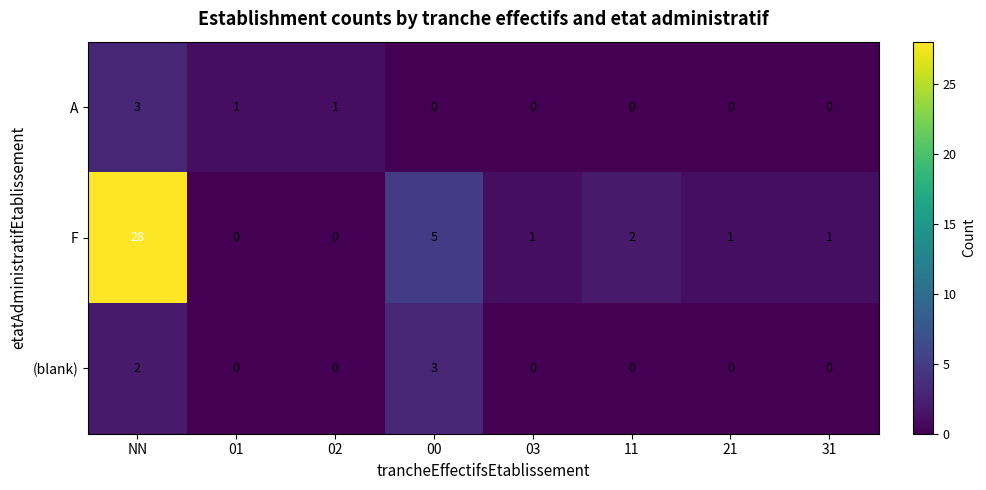

Is it true that F equals 2 at 00?

False